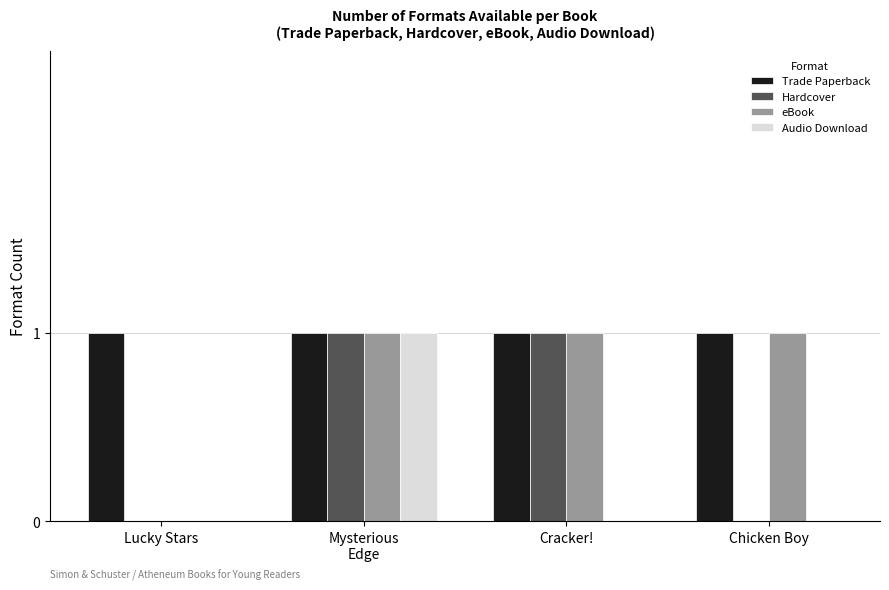

Is the value of Hardcover at Cracker! greater than the value of Audio Download at Cracker!?

Yes